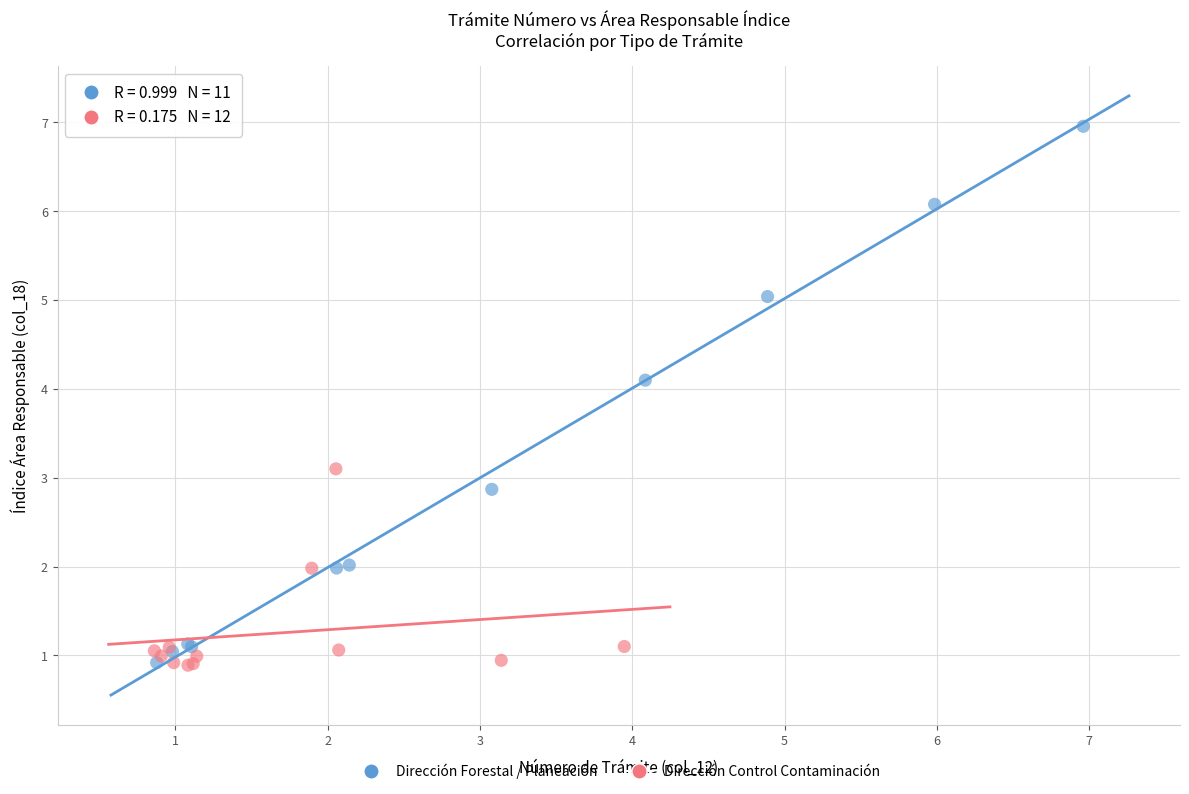

Which series contains the highest Y value?

Dirección Forestal / Planeación